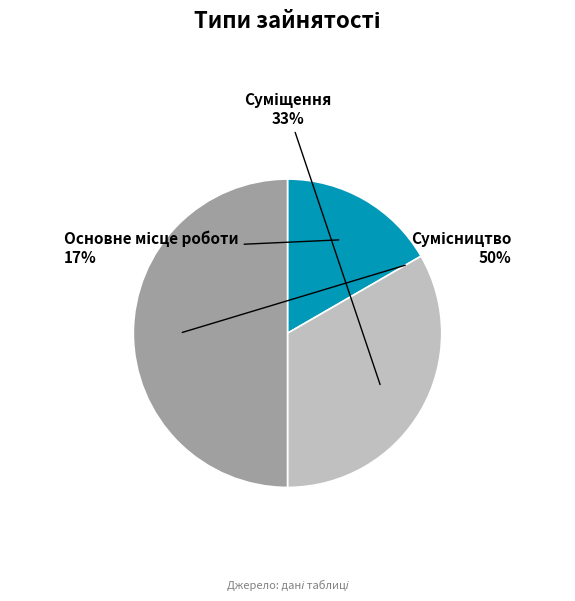

To the nearest percent, what is the difference between the largest and smallest slice percentages?

33%